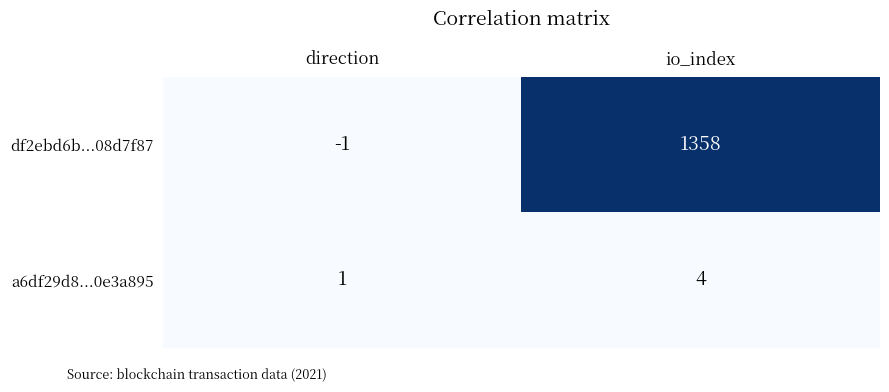

Count the number of data series in this chart.

2